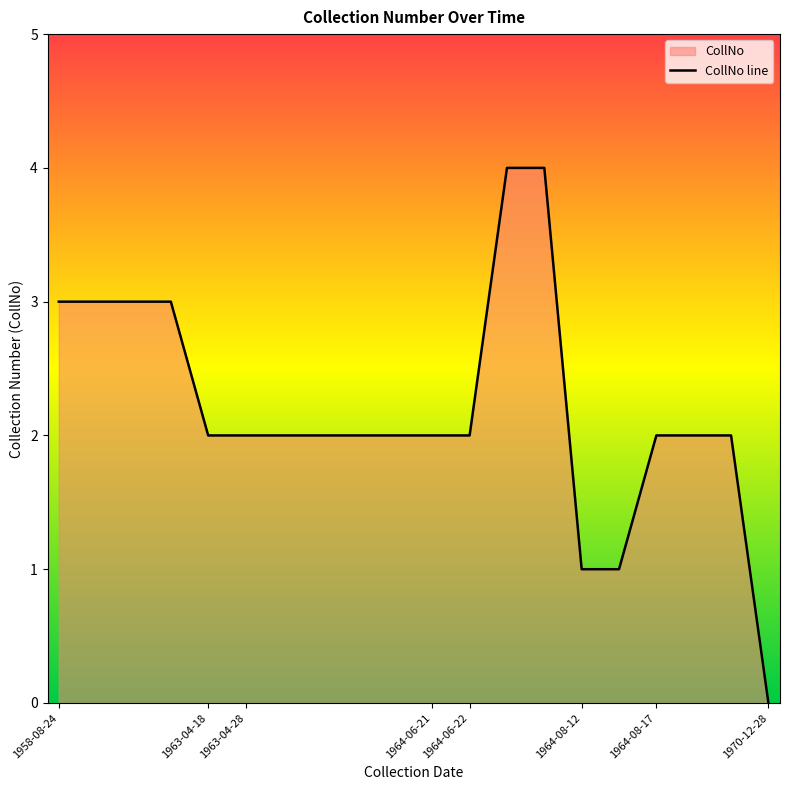

What is the difference between the maximum and minimum values?

4